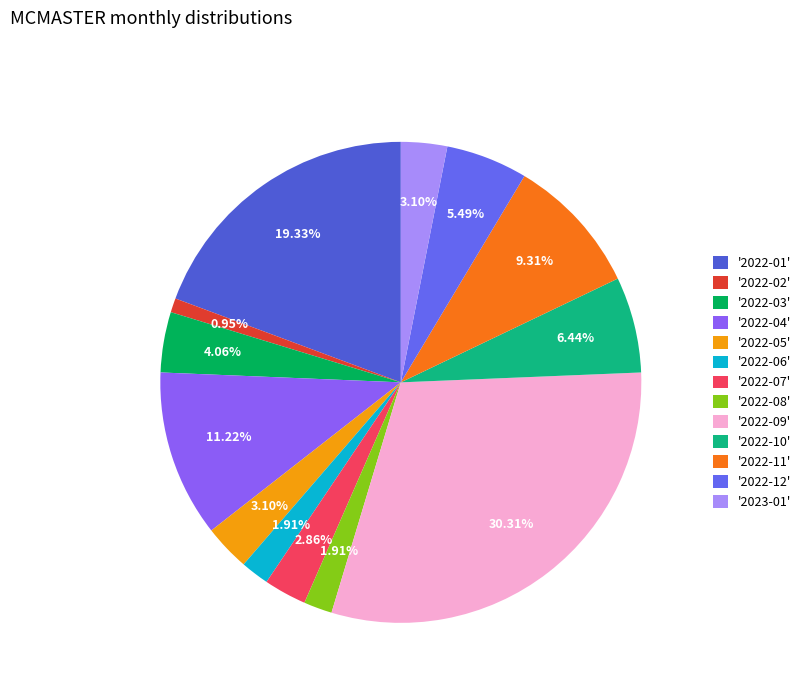

How many slices are in this pie chart?

13